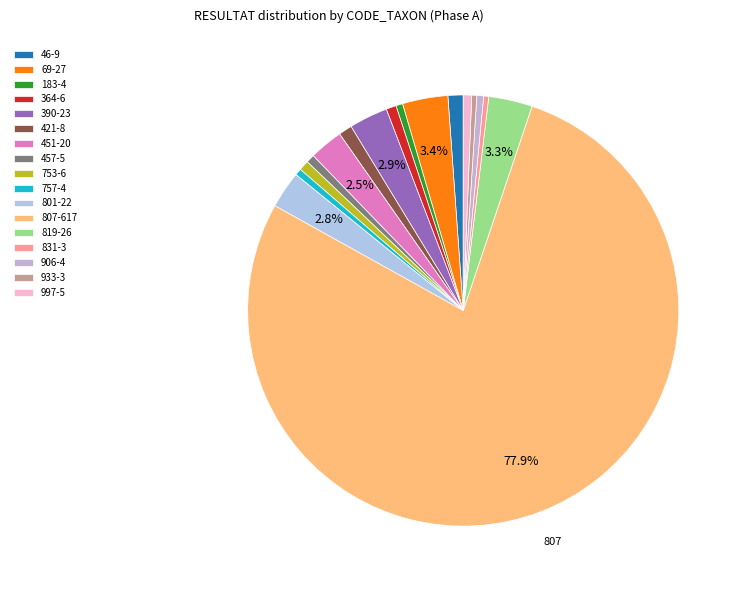

How many segments does this pie chart have?

17